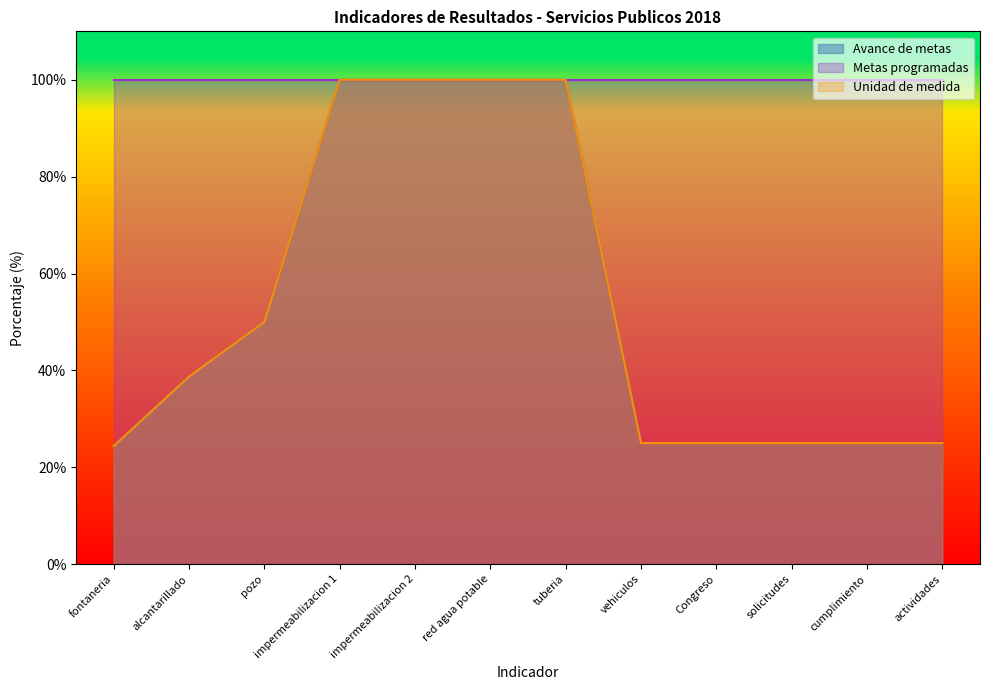

What is the value of the Unidad de medida point at the 3rd from the left?

50.0